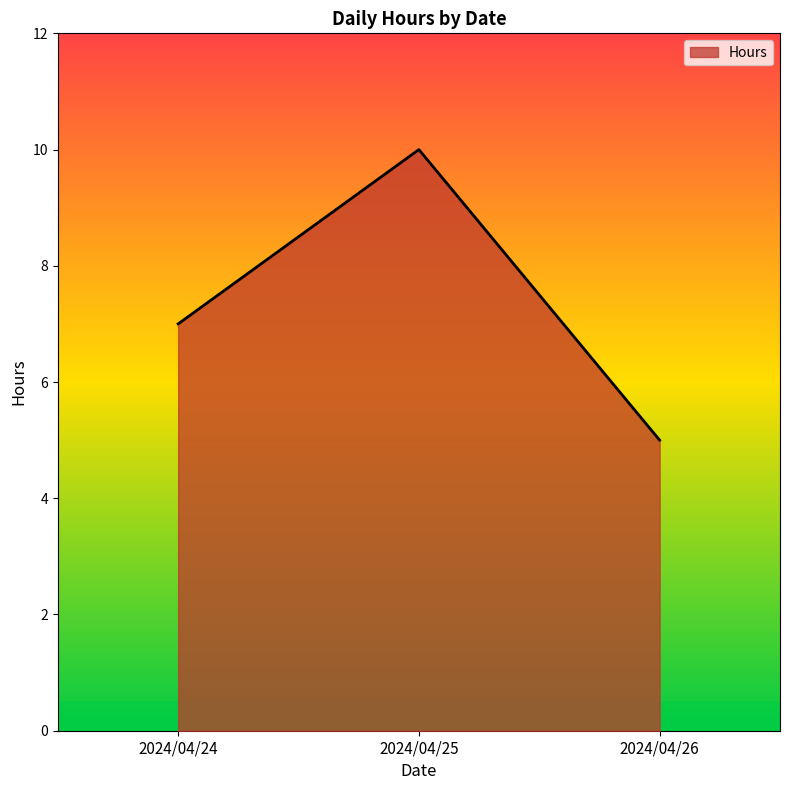

Approximately how many times larger is the value at 2024/04/24 compared to 2024/04/25?

0.7